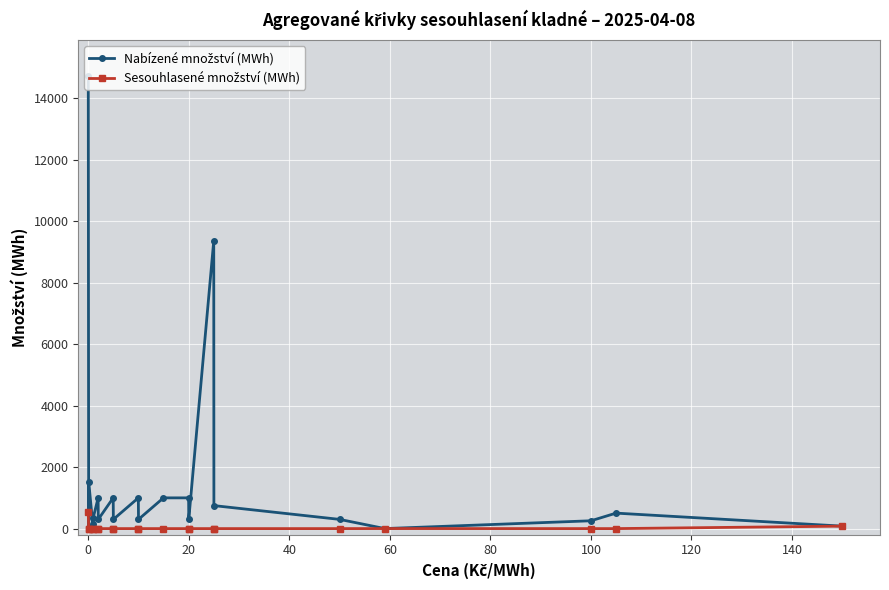

What is the maximum value shown in the chart?

14710.5